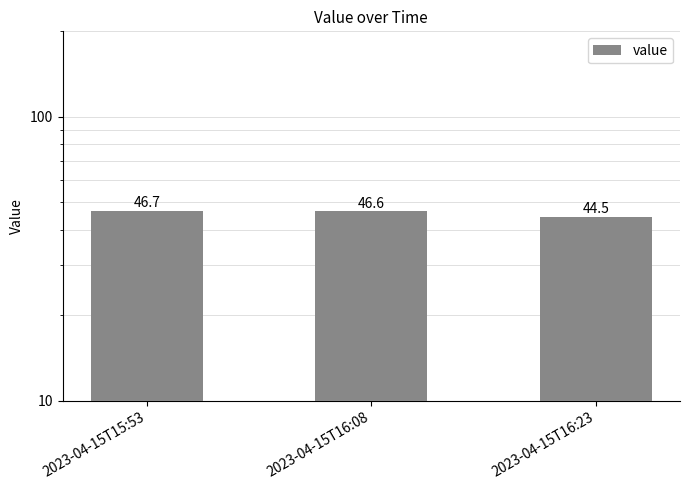

Which category has the highest value across all series?

2023-04-15T15:53